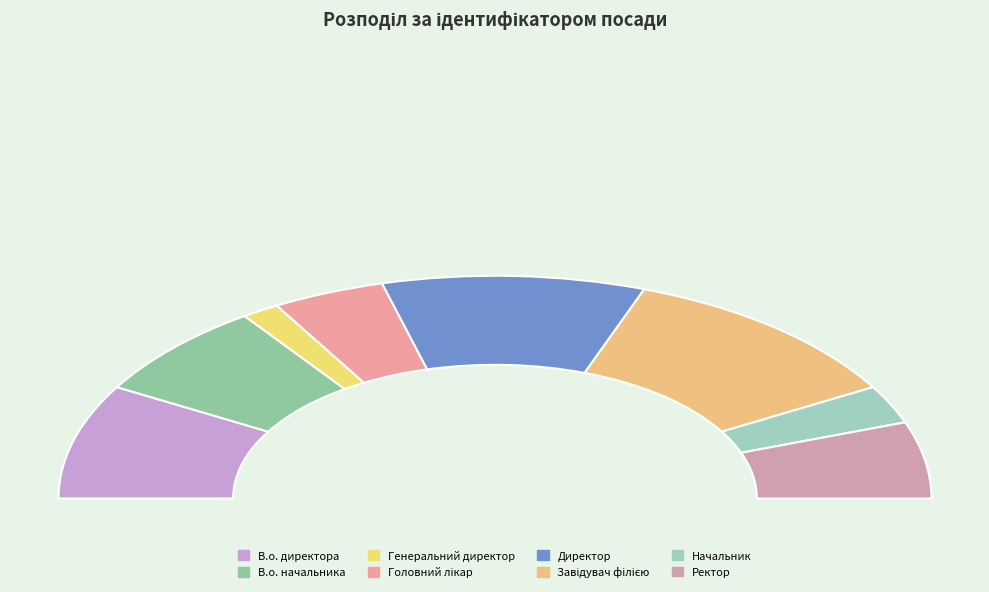

To the nearest percent, what is the difference between the Завідувач філією and Головний лікар slice percentages?

14%